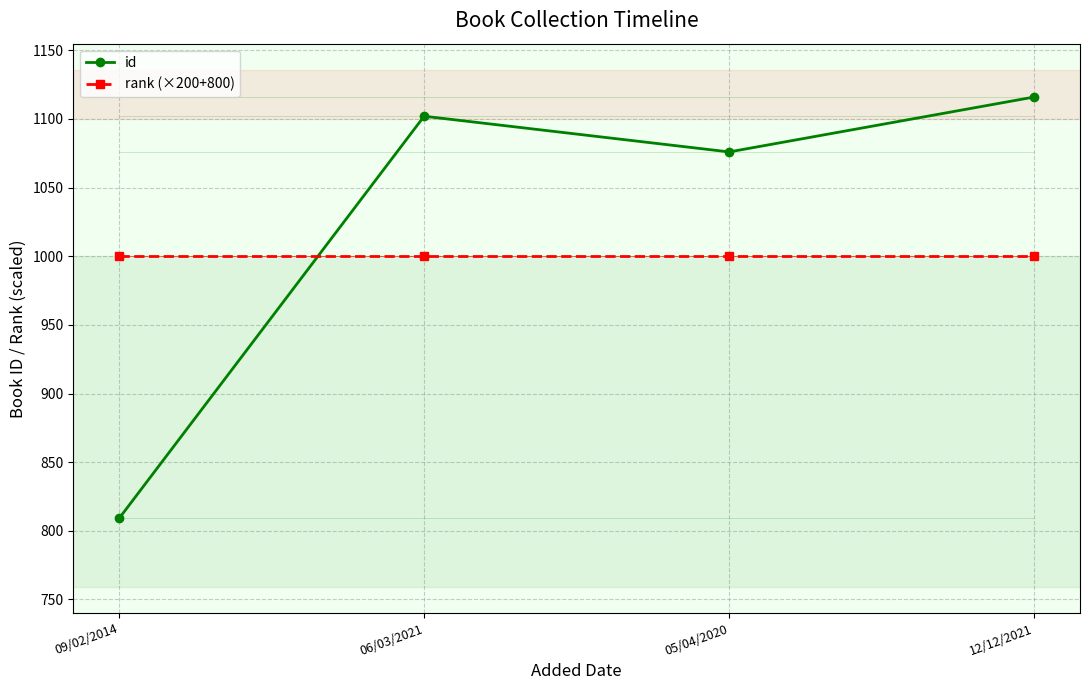

Is the value of rank (×200+800) at 06/03/2021 greater than the value of id at 09/02/2014?

Yes